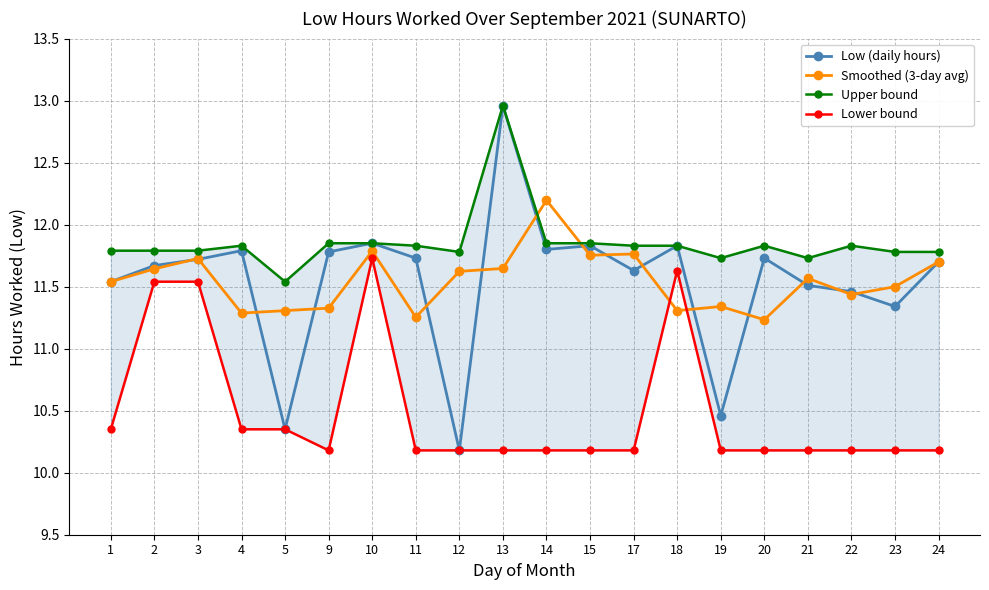

Does the chart have visible grid lines?

Yes